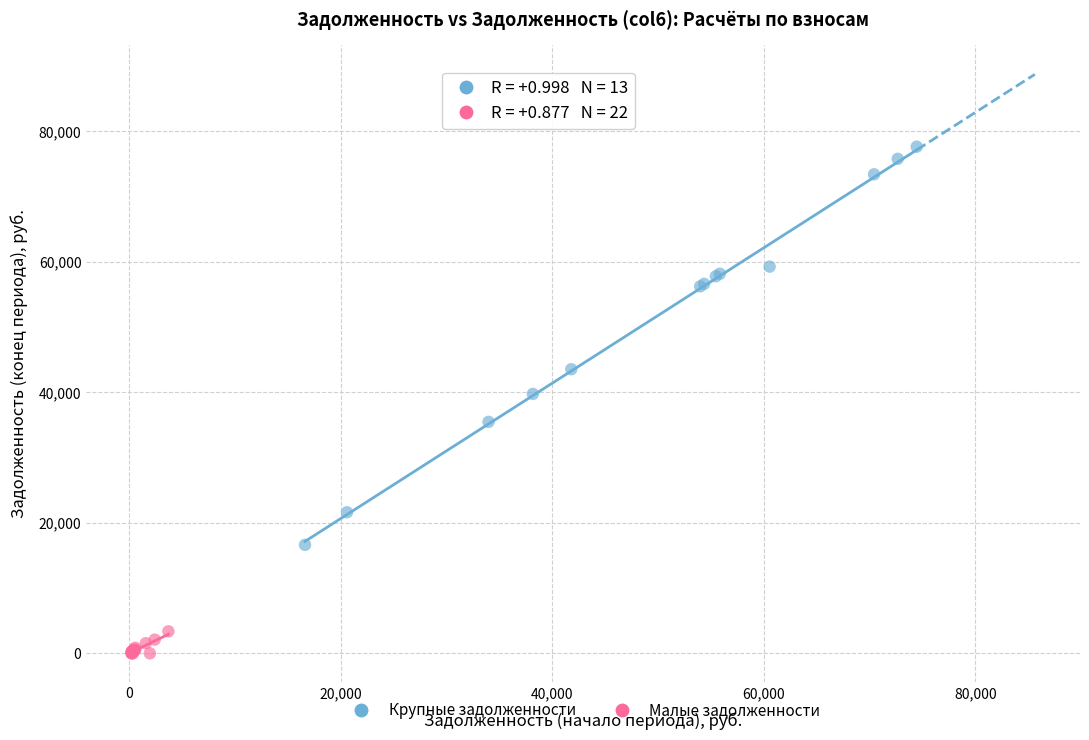

Which series reaches the minimum Y coordinate?

Малые задолженности